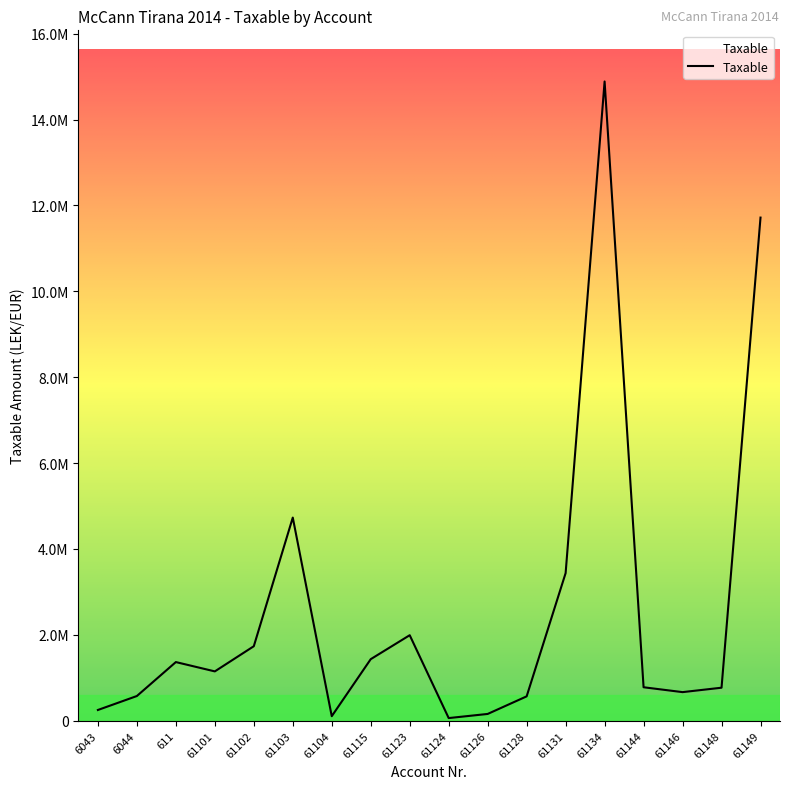

Does the chart display data point markers on the line(s)?

No